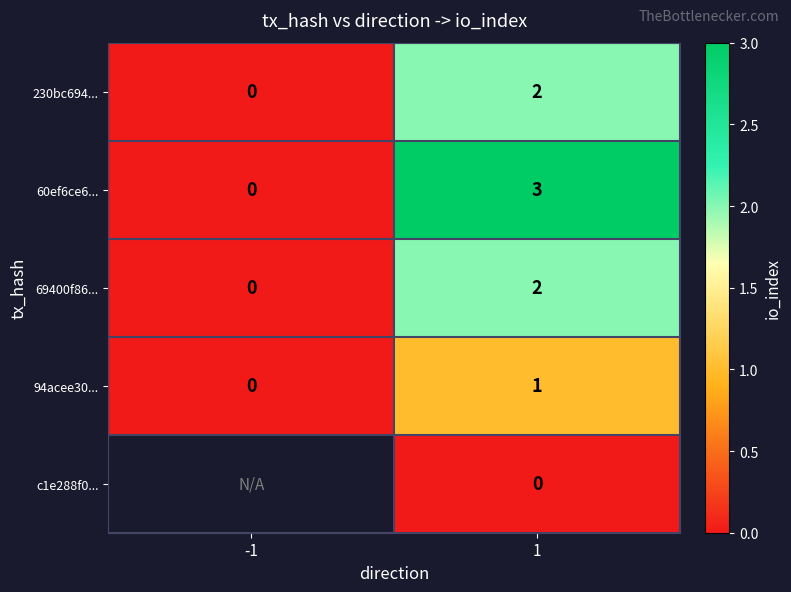

What is the greatest value displayed?

3.0